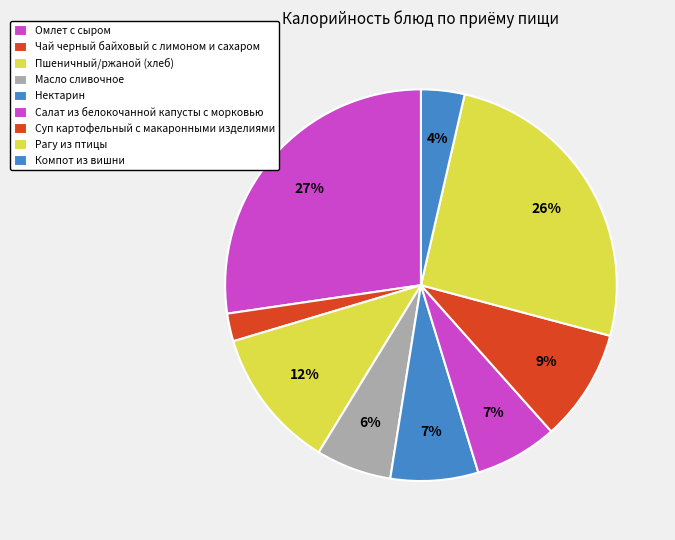

What is the largest slice in the pie chart?

Омлет с сыром